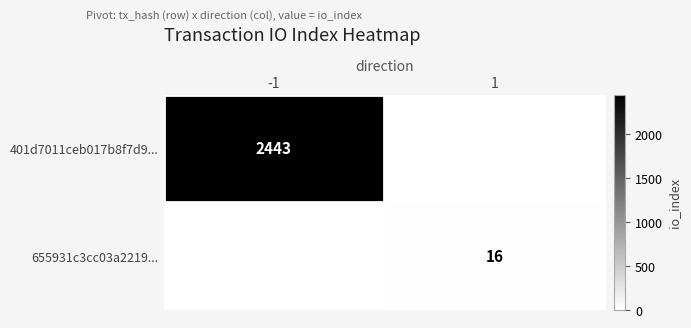

What is the minimum value shown in the chart?

16.0